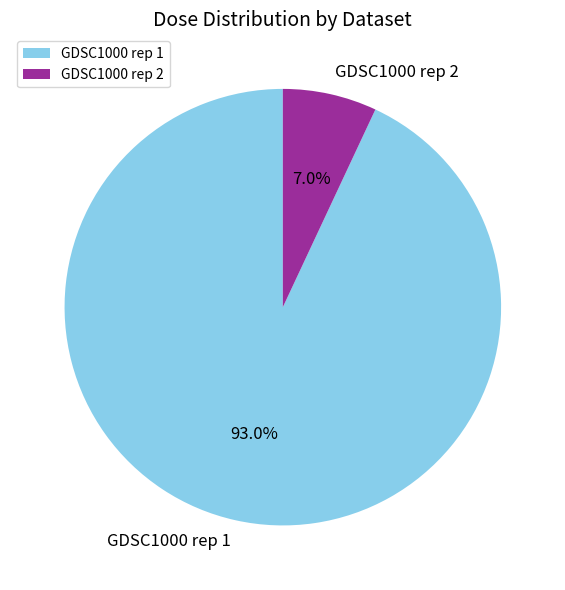

What is the smallest slice in the pie chart?

GDSC1000 rep 2